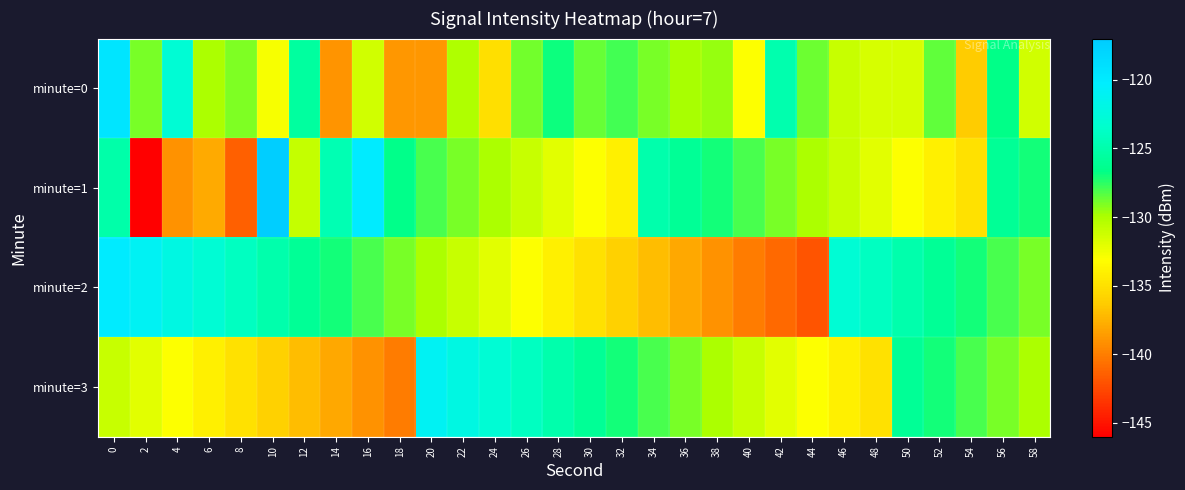

At 4, list the series in order from smallest to largest.

minute=1, minute=3, minute=0, minute=2